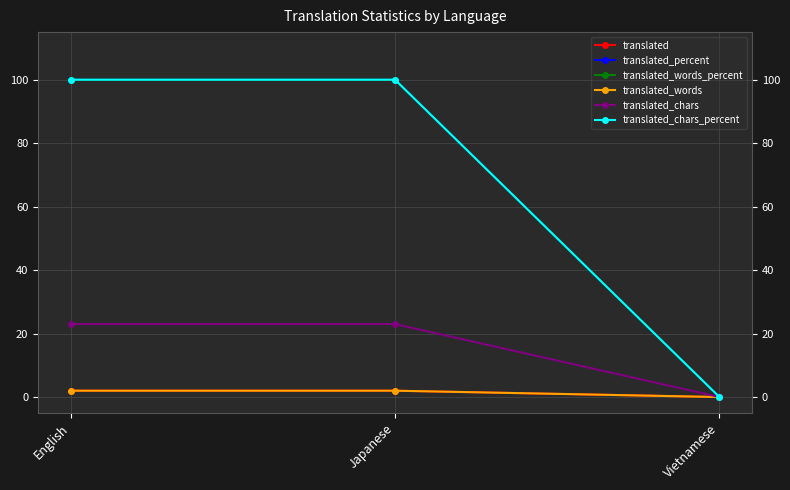

Does the chart display data point markers on the line(s)?

Yes